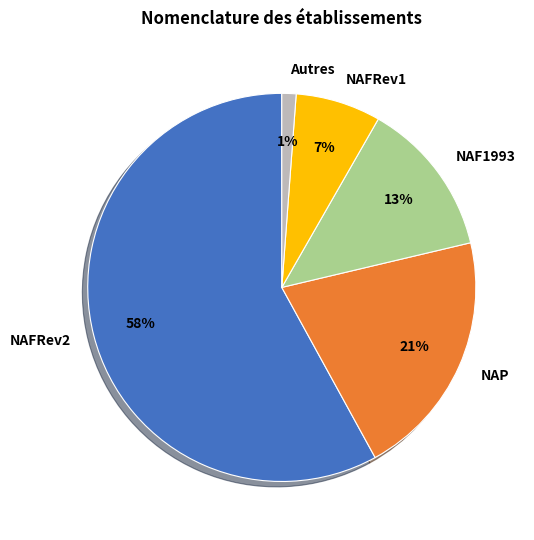

Which category has the smallest portion of the pie?

Autres